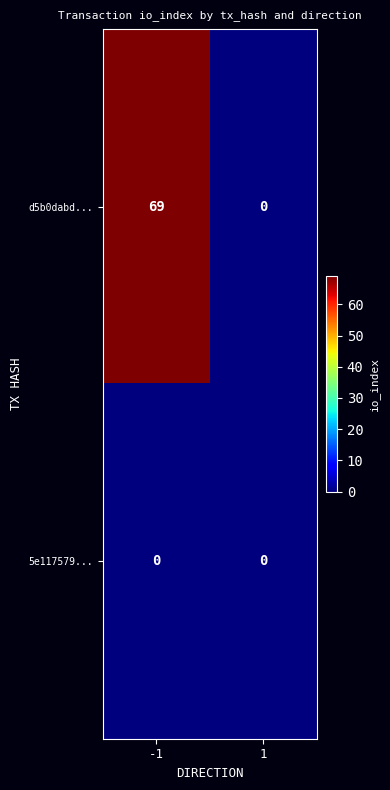

At which category is the sum across all series the highest?

-1